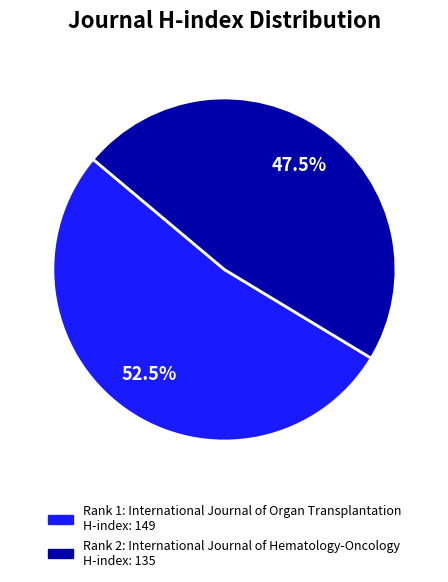

Is there a majority slice in this chart?

Yes